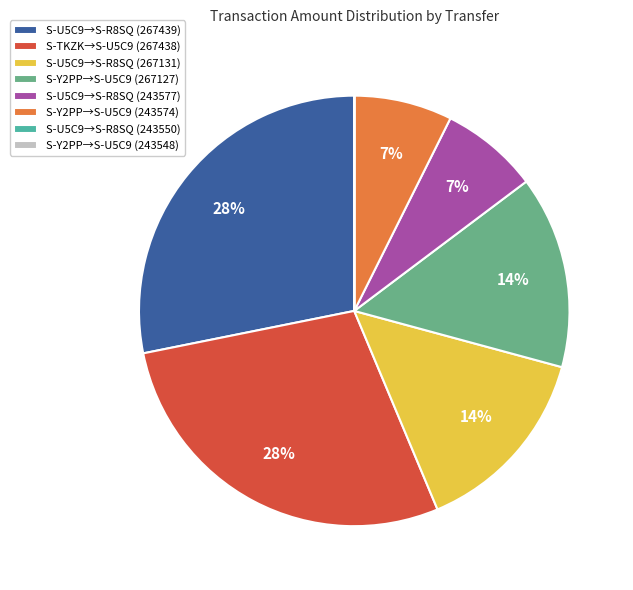

To the nearest percent, what percentage of the pie is S-U5C9→S-R8SQ (243577)?

7%